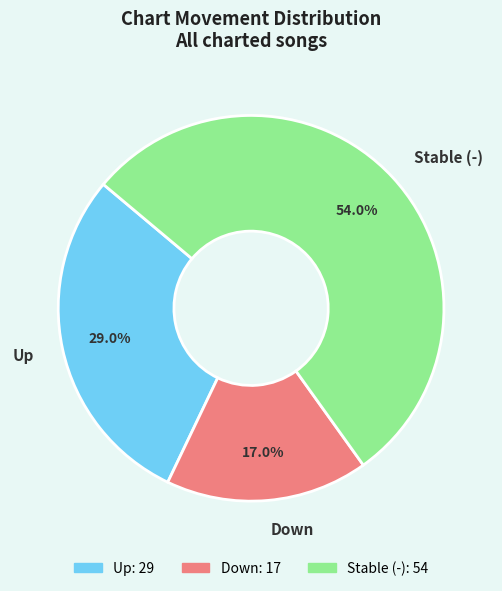

To the nearest percent, what is the average slice percentage?

33%